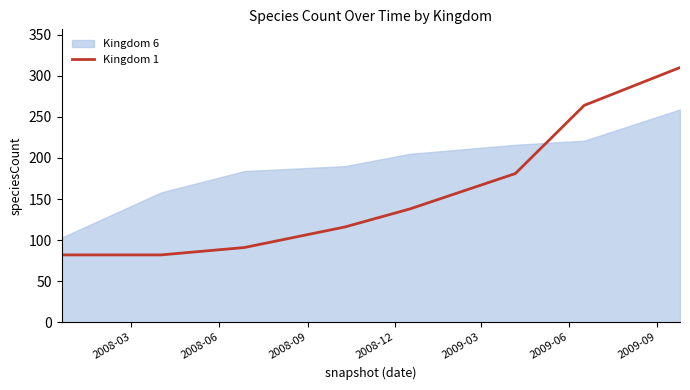

How many lines are shown in the chart?

1